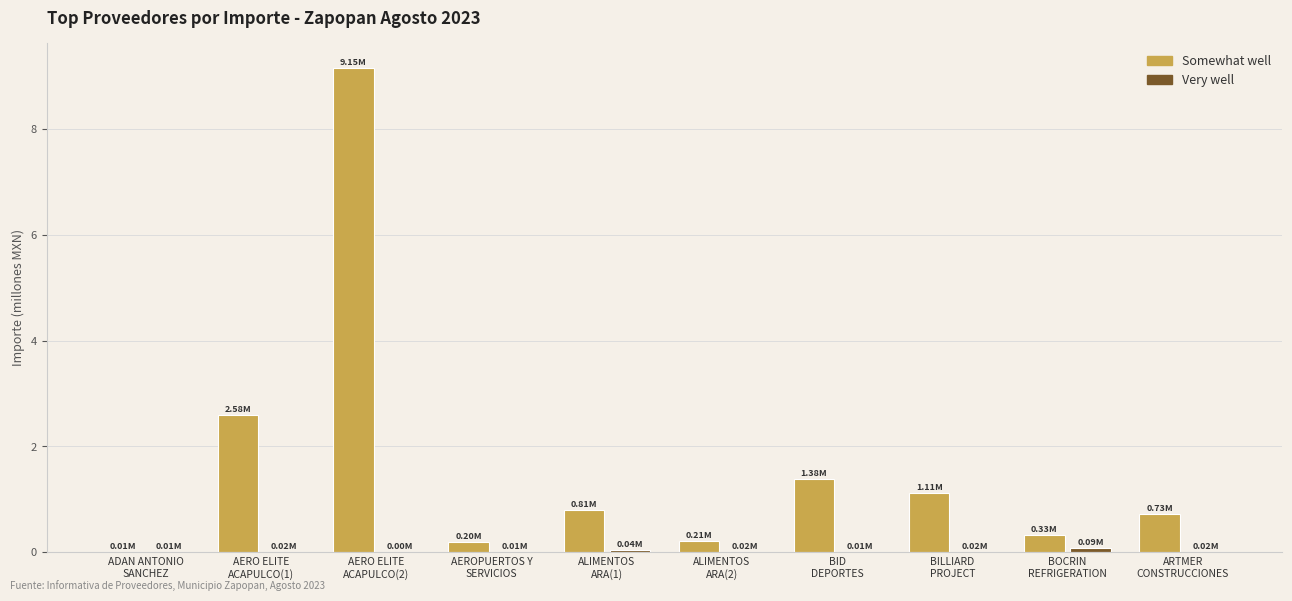

Which series has the largest total across all categories?

Somewhat well